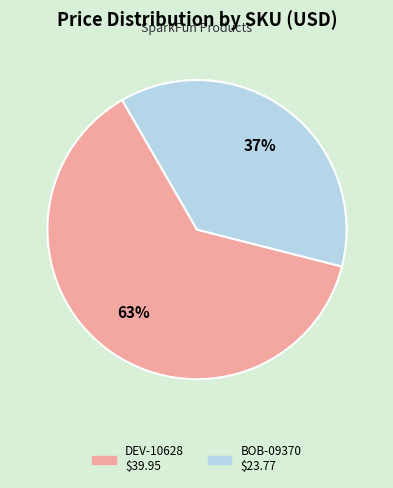

Is there any slice that represents more than half of the pie?

Yes